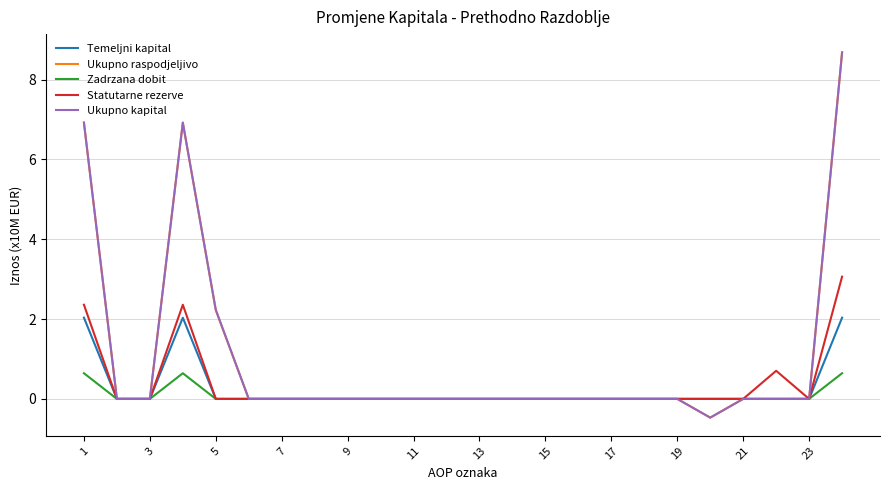

Does the chart display data point markers on the line(s)?

No